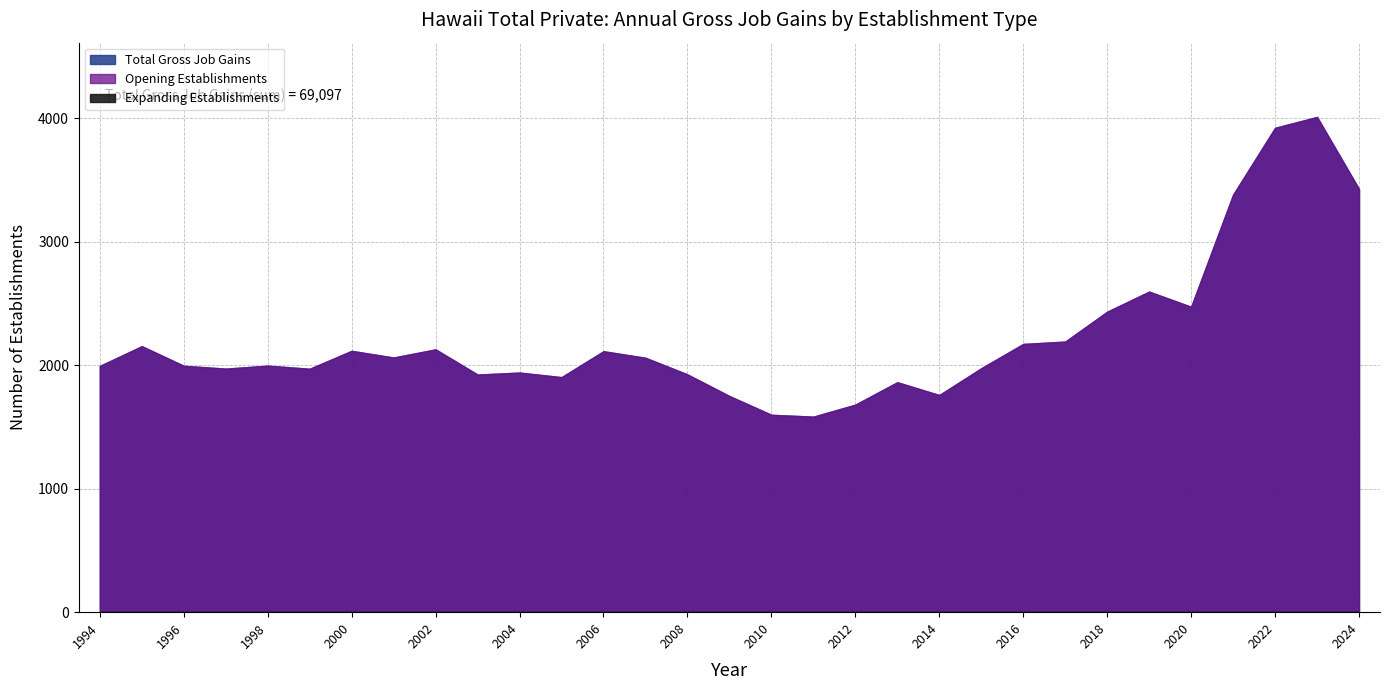

Reading left to right, list all the values displayed in this chart.

Total Gross Job Gains: 1995	2155	1996	1973	1997	1972	2117	2063	2129	1925	1941	1904	2114	2061	1926	1751	1599	1584	1681	1863	1759	1976	2173	2192	2434	2597	2474	3382	3924	4012	3428
Expanding Establishments: 0	0	0	0	0	0	0	0	0	0	0	0	0	0	0	0	0	0	0	0	0	0	0	0	0	0	0	0	0	0	0
Opening Establishments: 1995	2155	1996	1973	1997	1972	2117	2063	2129	1925	1941	1904	2114	2061	1926	1751	1599	1584	1681	1863	1759	1976	2173	2192	2434	2597	2474	3382	3924	4012	3428